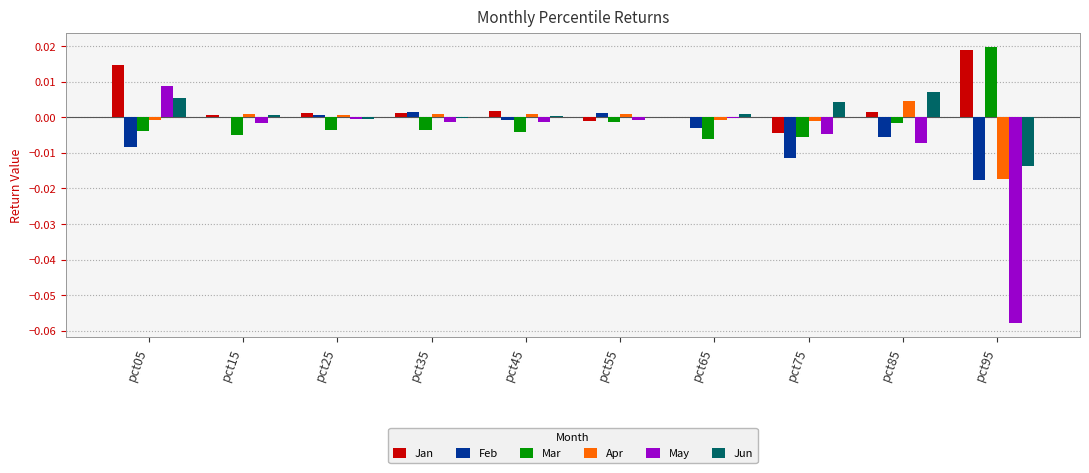

Between pct05 and pct95, which series saw the biggest shift?

May